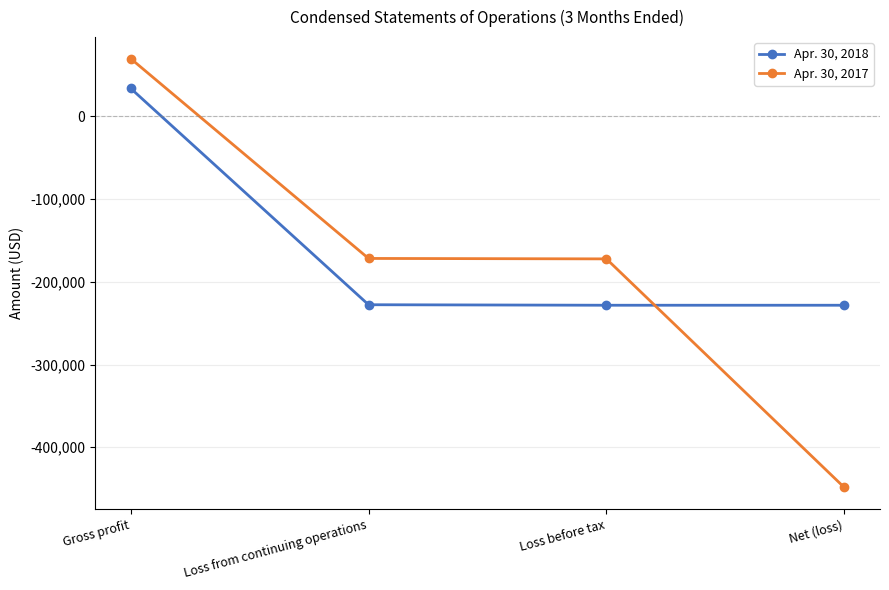

What is the maximum value shown in the chart?

69807